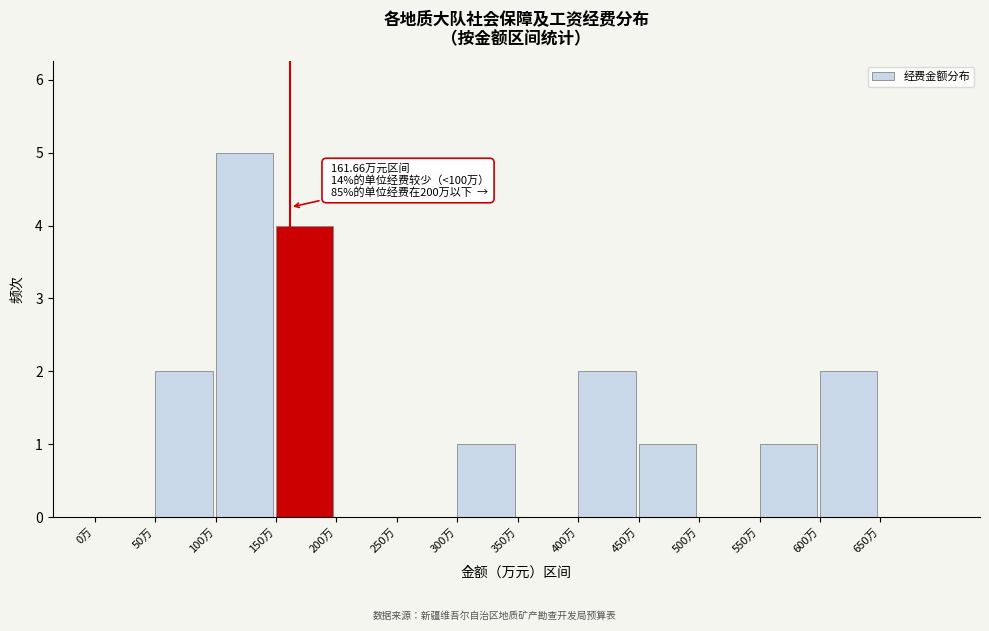

Over which range of the x-axis is the bar tallest?

100 to 150